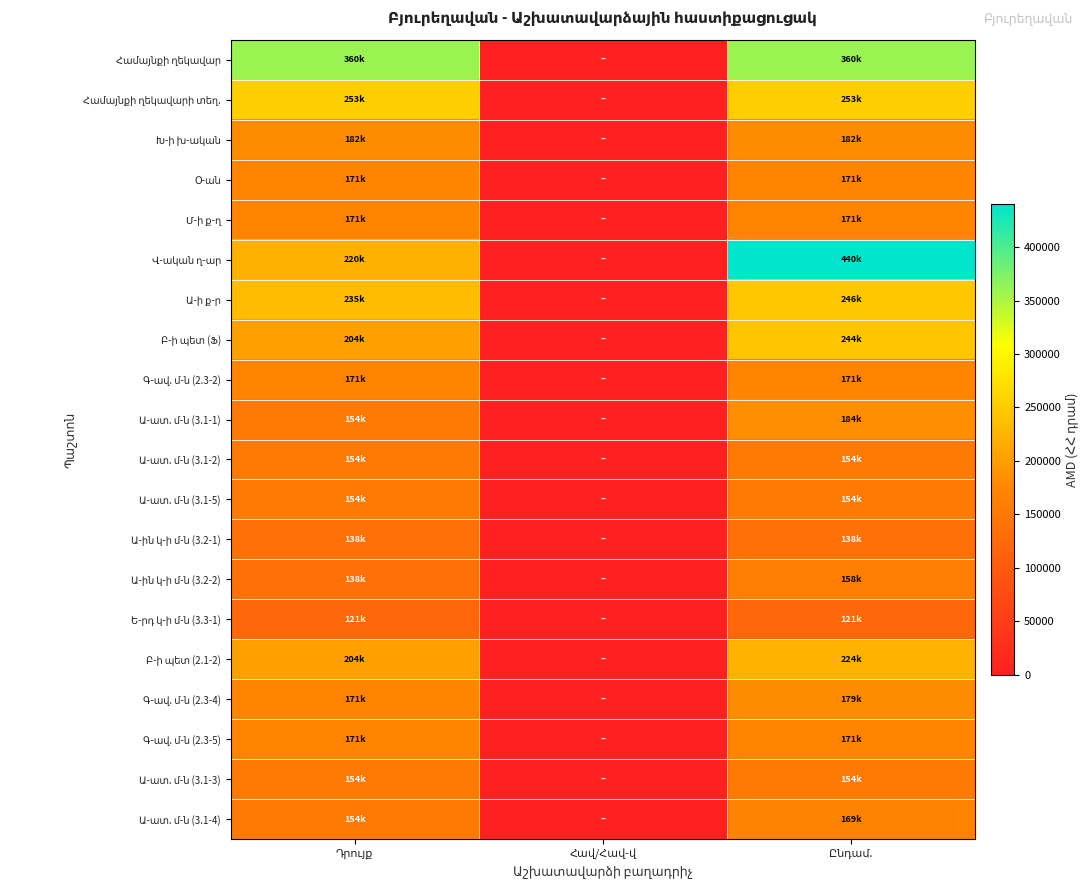

Where is Համայնքի ղեկավարի տեղ. nearest to the value 126500?

Դրույք